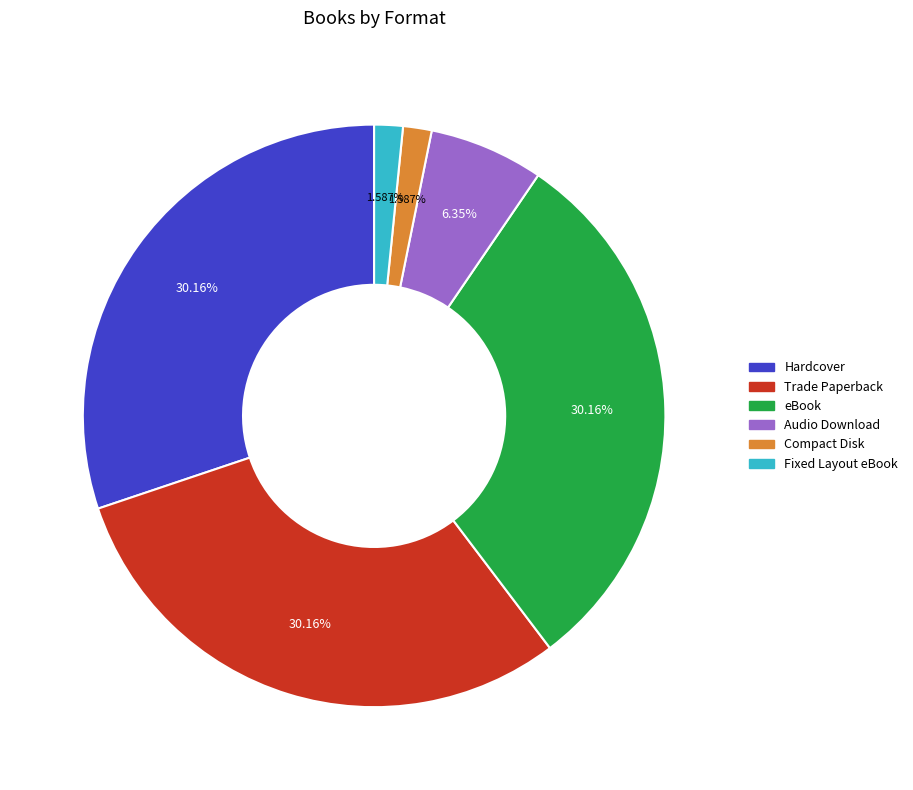

To the nearest percent, what portion does Hardcover represent?

30%